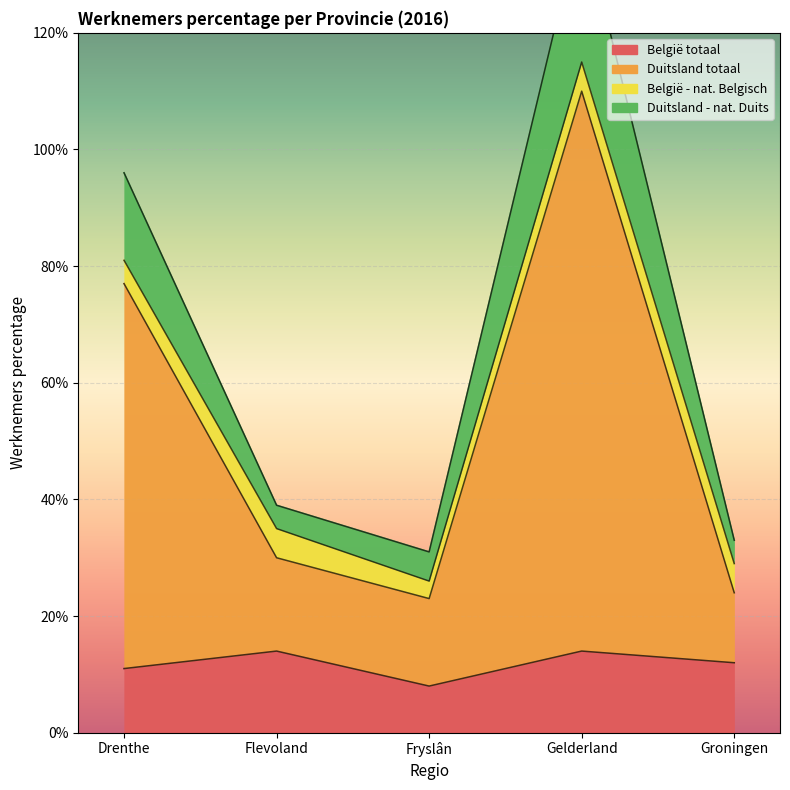

The Duitsland totaal series shows 0.4 at Fryslân. True or false?

False